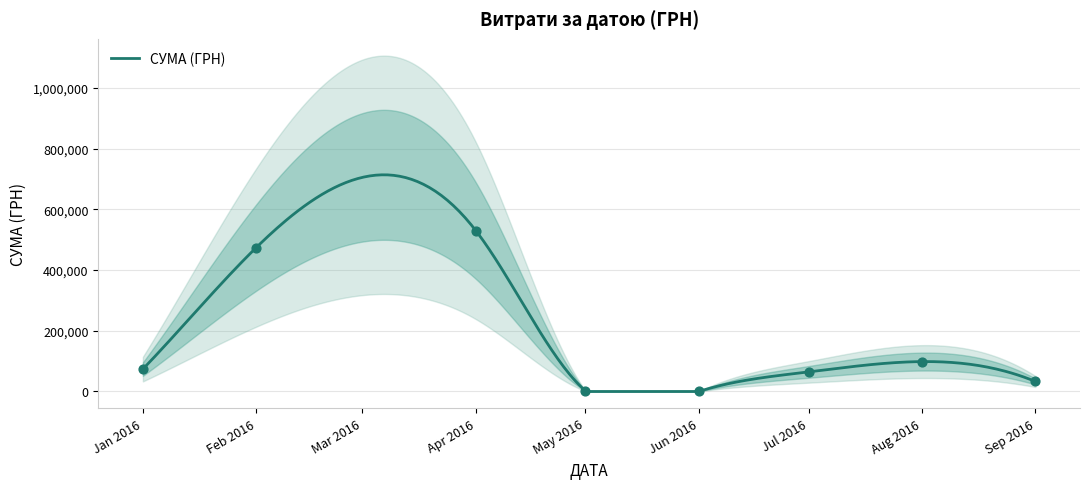

What is the highest value of the СУМА (ГРН) series?

714198.7